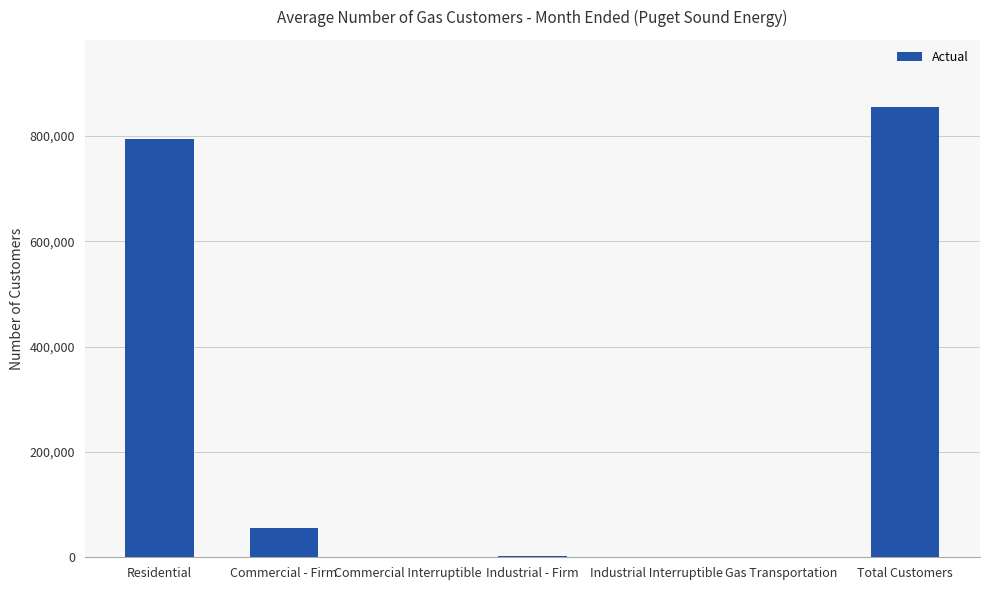

What is the greatest value displayed?

854478